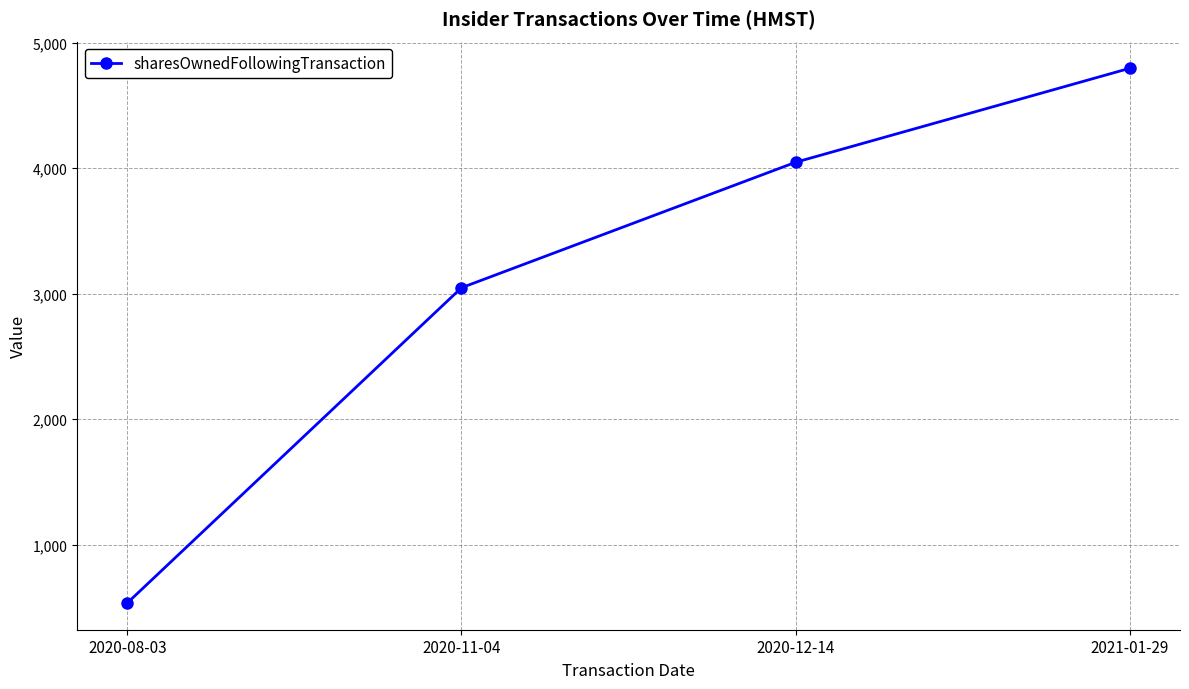

Reading left to right, list all the values displayed in this chart.

536	3048	4048	4797